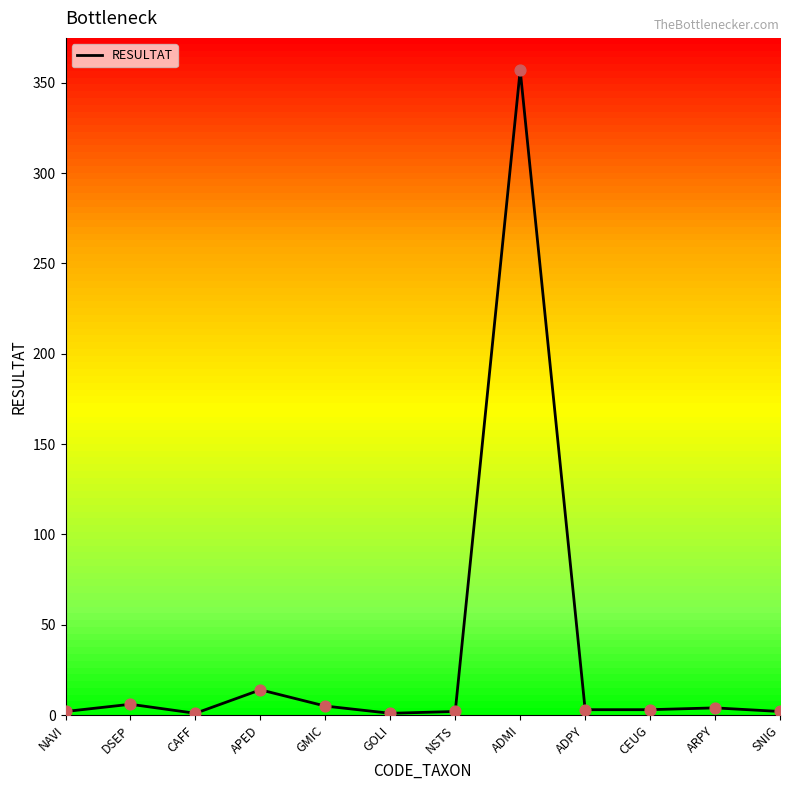

Which has a higher value, ADPY or APED?

APED